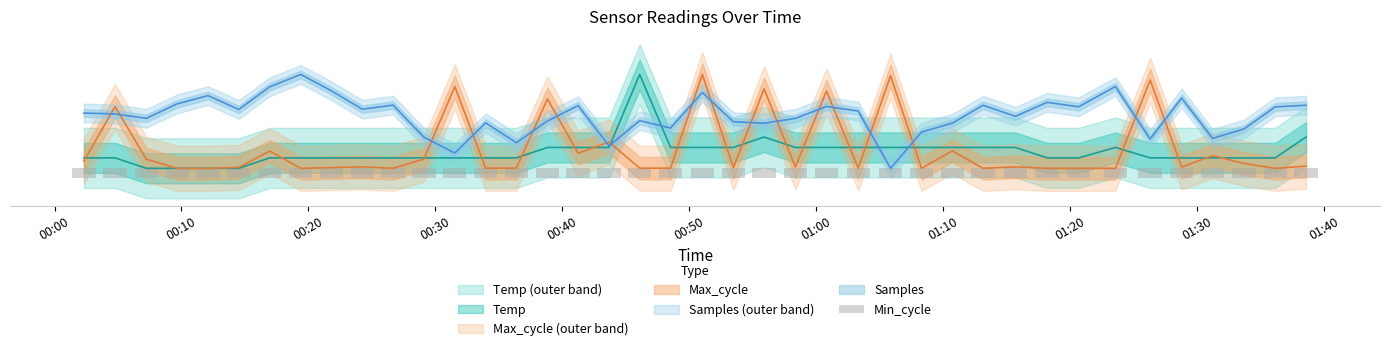

Reading left to right, extract all data points from this chart.

Temp: 10.6	10.6	5.0	5.0	5.0	5.0	10.6	10.6	10.6	10.6	10.6	10.6	10.6	10.6	10.6	16.1	16.1	16.1	55.0	16.1	16.1	16.1	21.7	16.1	16.1	16.1	16.1	16.1	16.1	16.1	16.1	10.6	10.6	16.1	10.6	10.6	10.6	10.6	10.6	21.7
Max_cycle: 8.9	37.9	9.8	5.0	5.0	5.5	14.2	5.0	5.4	5.8	5.0	9.9	48.5	5.1	5.1	41.9	13.0	19.0	5.1	5.1	55.0	5.4	47.4	5.7	46.2	5.1	54.3	5.0	14.3	5.0	5.8	5.0	5.0	5.0	52.0	5.7	11.8	7.6	5.0	6.2
Samples: 34.4	34.0	31.6	39.4	43.7	36.3	48.4	55.0	46.3	36.5	38.7	21.6	13.1	29.2	18.6	30.2	38.4	17.0	30.4	26.5	45.4	29.8	29.0	31.6	37.9	35.5	5.0	24.3	29.1	38.6	32.7	40.1	37.8	48.5	20.6	42.4	21.0	25.9	37.7	38.6